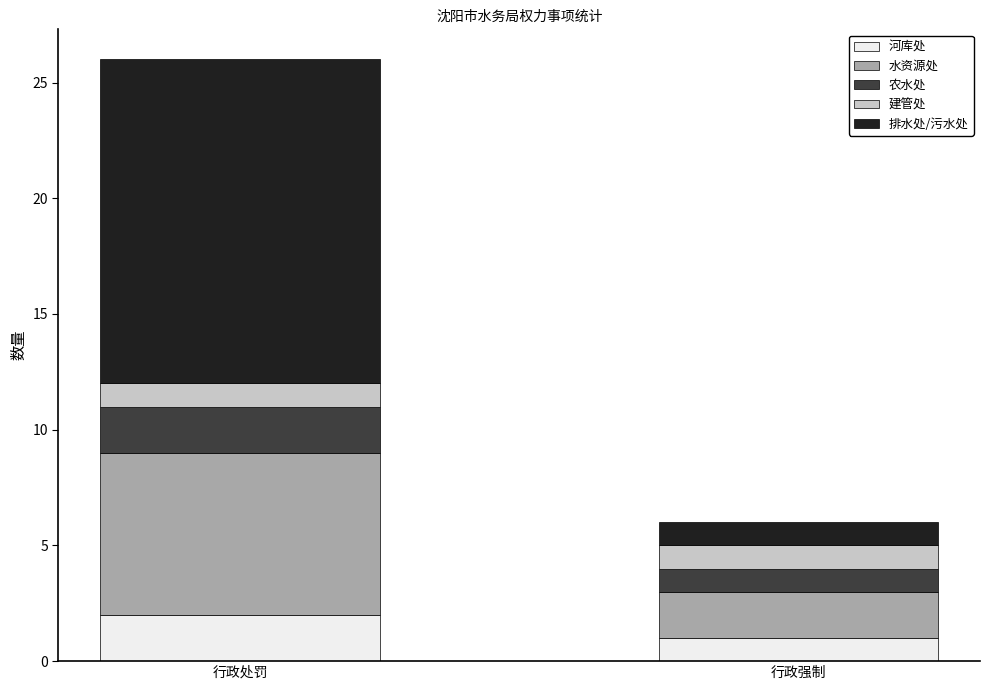

List the labels in order of 河库处 value, smallest first.

行政强制, 行政处罚